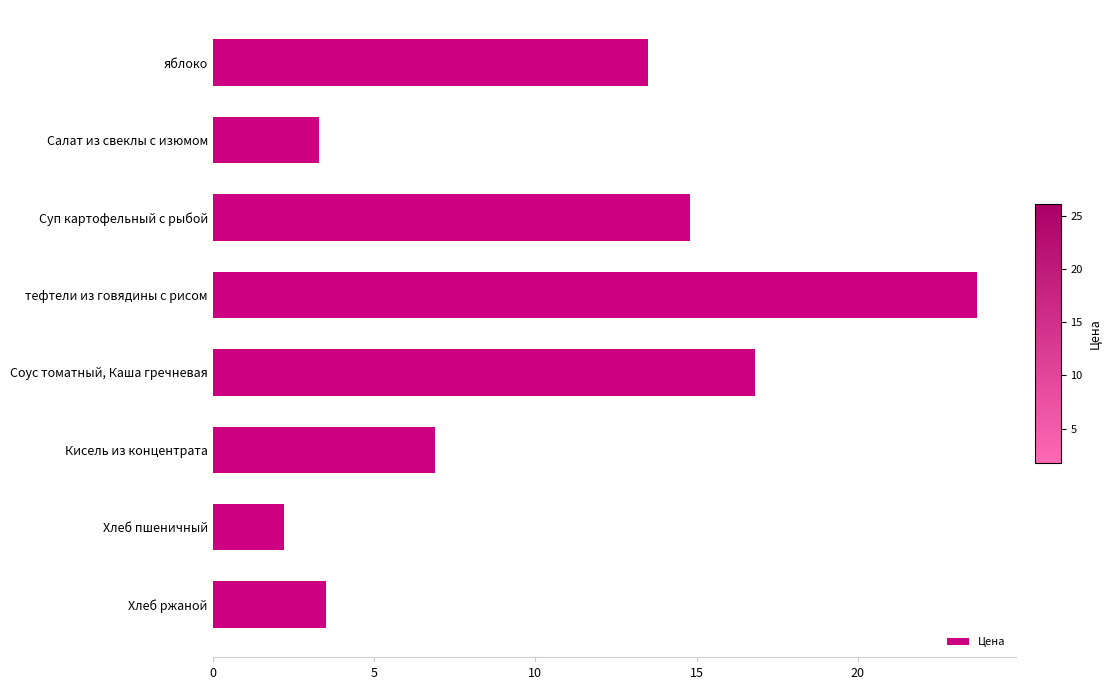

Reading top to bottom, extract all data points from this chart.

яблоко=13.5	Салат из свеклы с изюмом=3.3	Суп картофельный с рыбой=14.8	тефтели из говядины с рисом=23.7	Соус томатный, Каша гречневая=16.8	Кисель из концентрата=6.9	Хлеб пшеничный=2.2	Хлеб ржаной=3.5